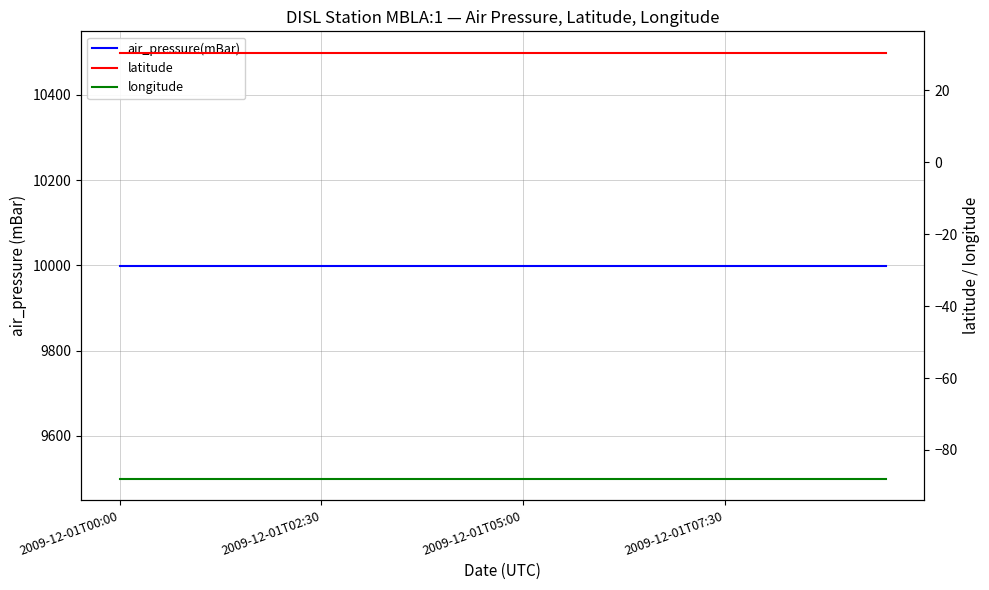

The latitude series shows 30.4 at 14. True or false?

True